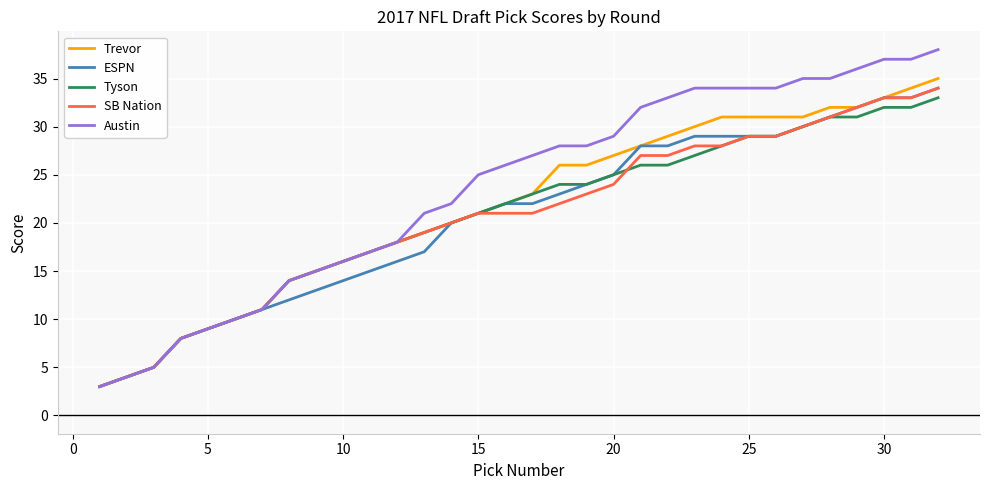

What is the greatest value displayed?

38